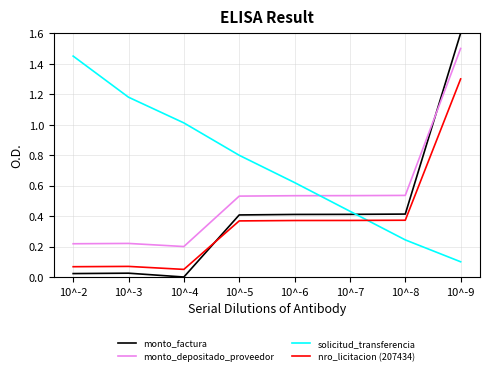

Between 10^-3 and 10^-7, which series saw the biggest shift?

solicitud_transferencia